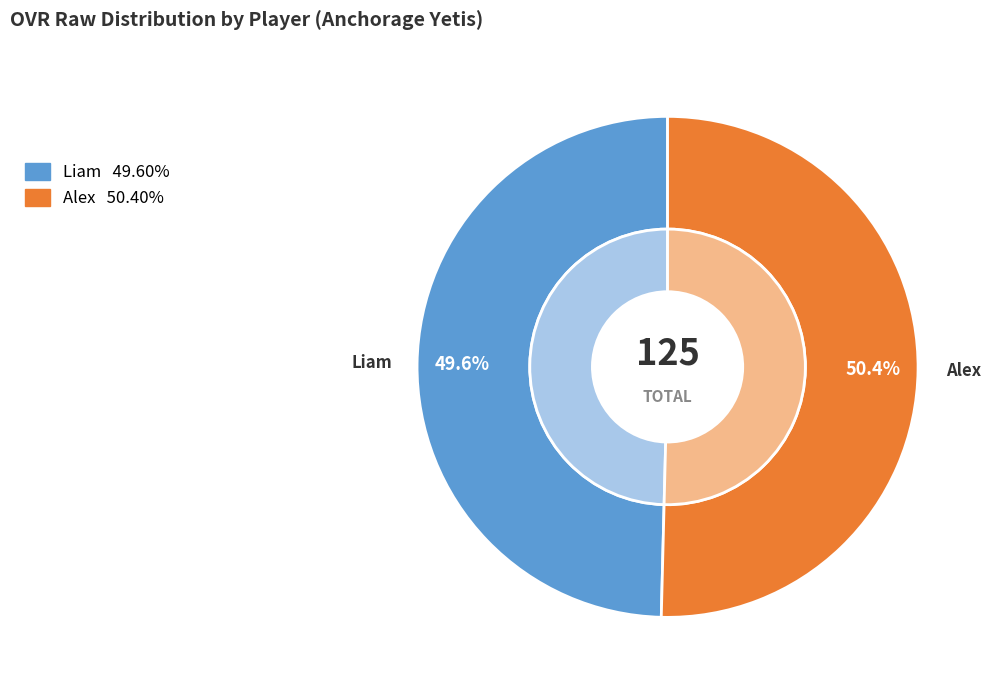

Does Liam represent more than half of the total?

No